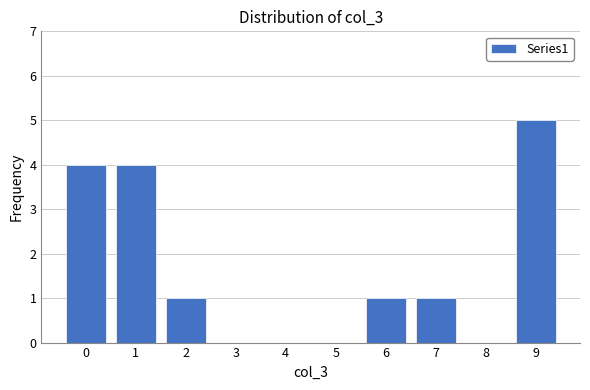

Reading right to left, extract all data points from this chart.

9=5	8=0	7=1	6=1	5=0	4=0	3=0	2=1	1=4	0=4